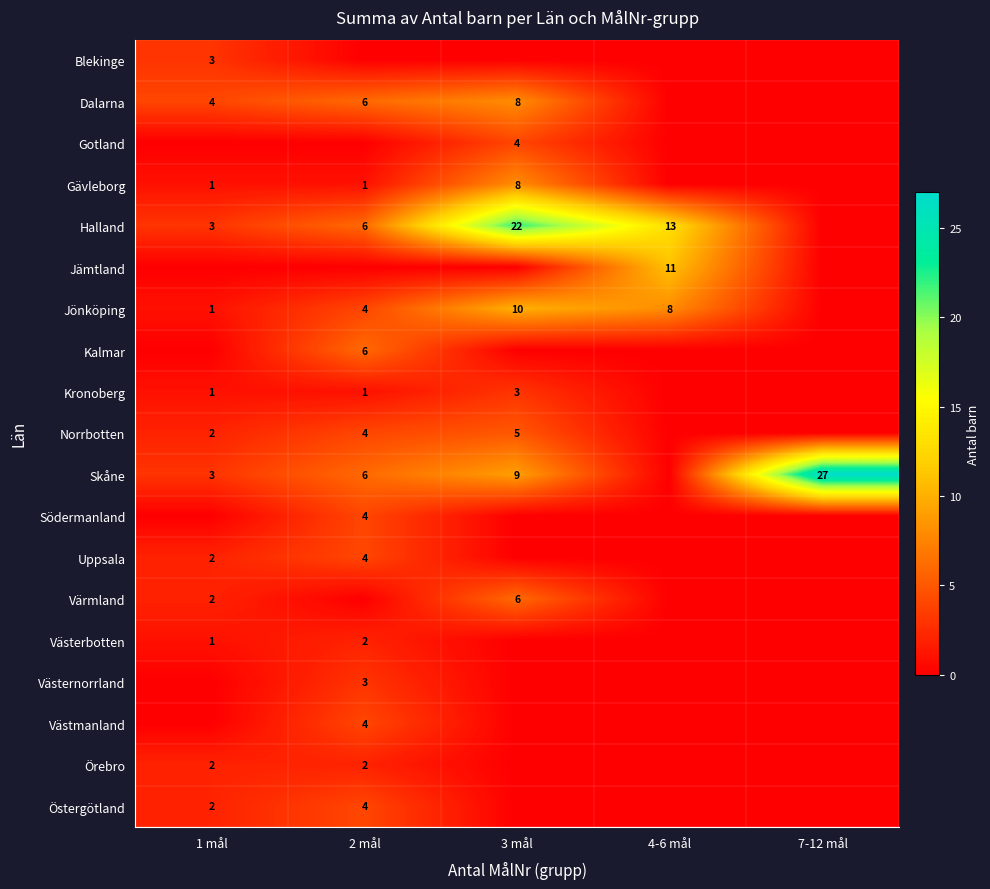

The value of Norrbotten at 2 mål is 4. True or false?

True